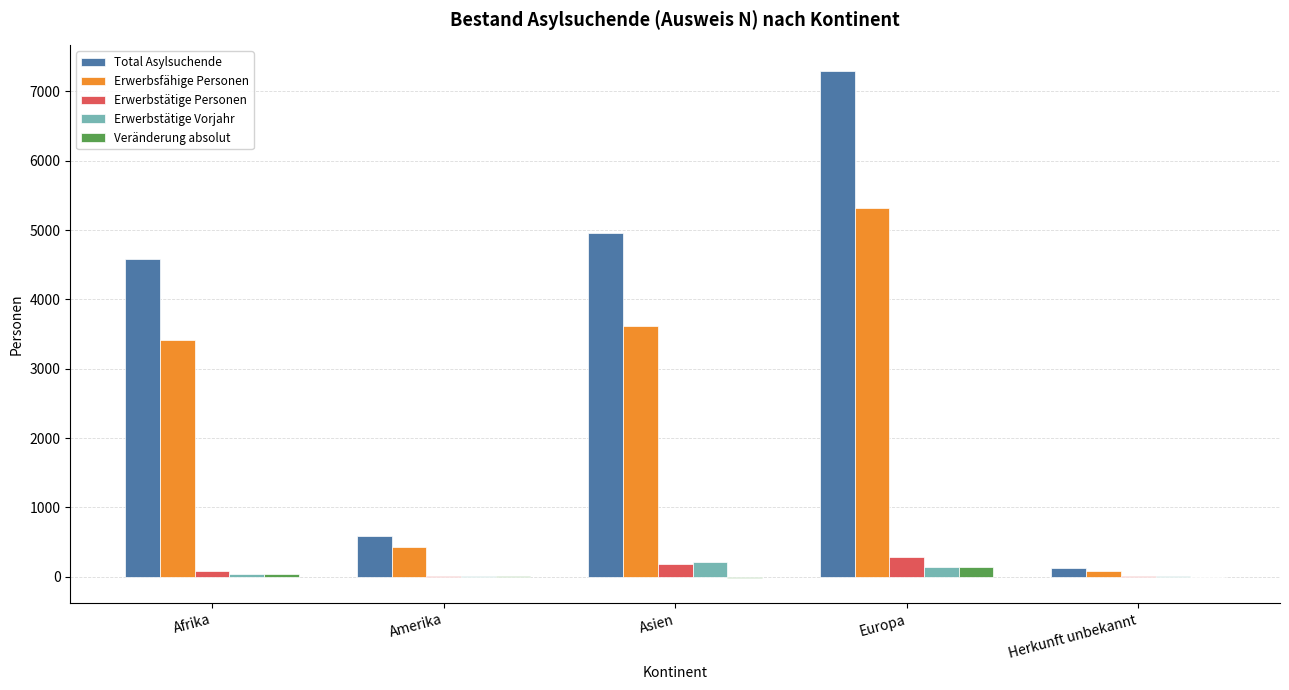

What is the sum of all Erwerbstätige Vorjahr values?

401